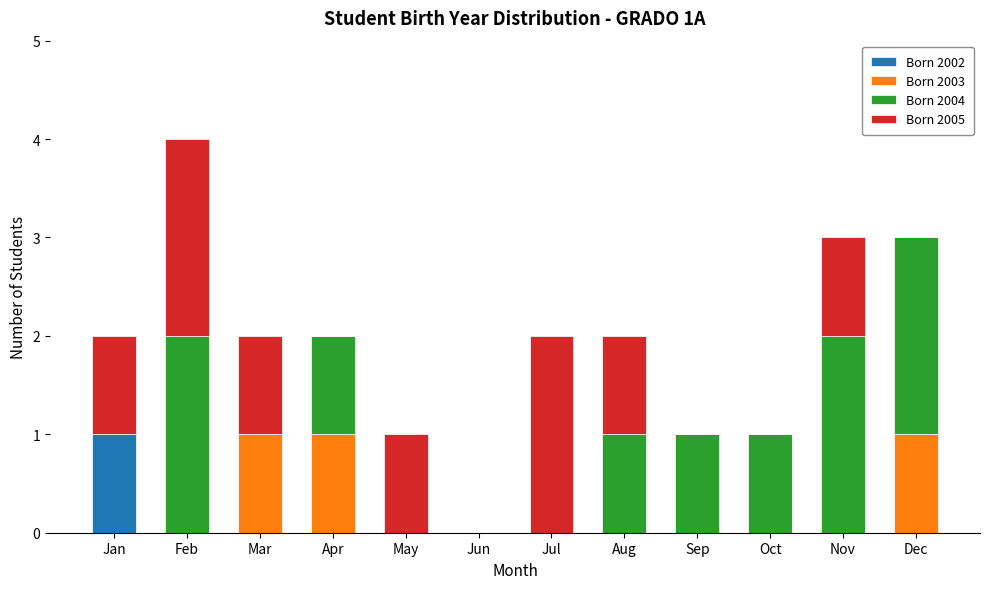

Is it true that Born 2002 equals 0 at May?

True